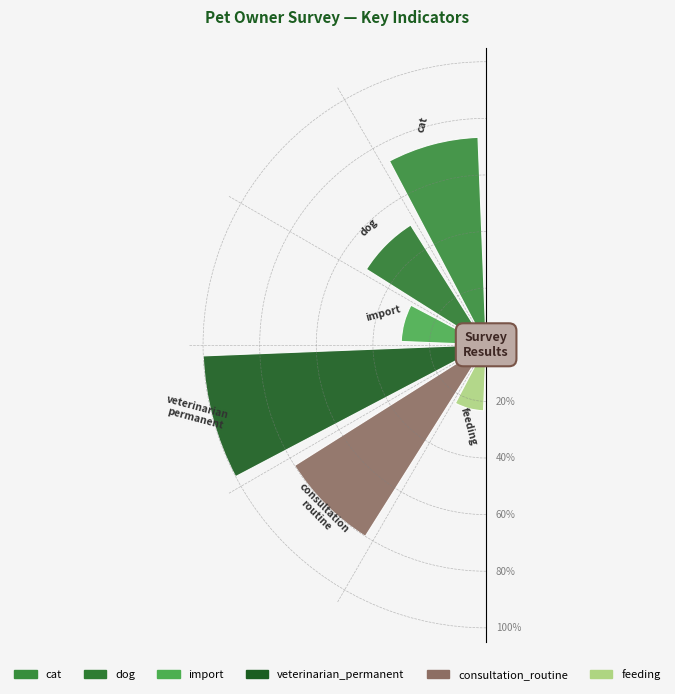

Does the chart contain stacked bars?

No